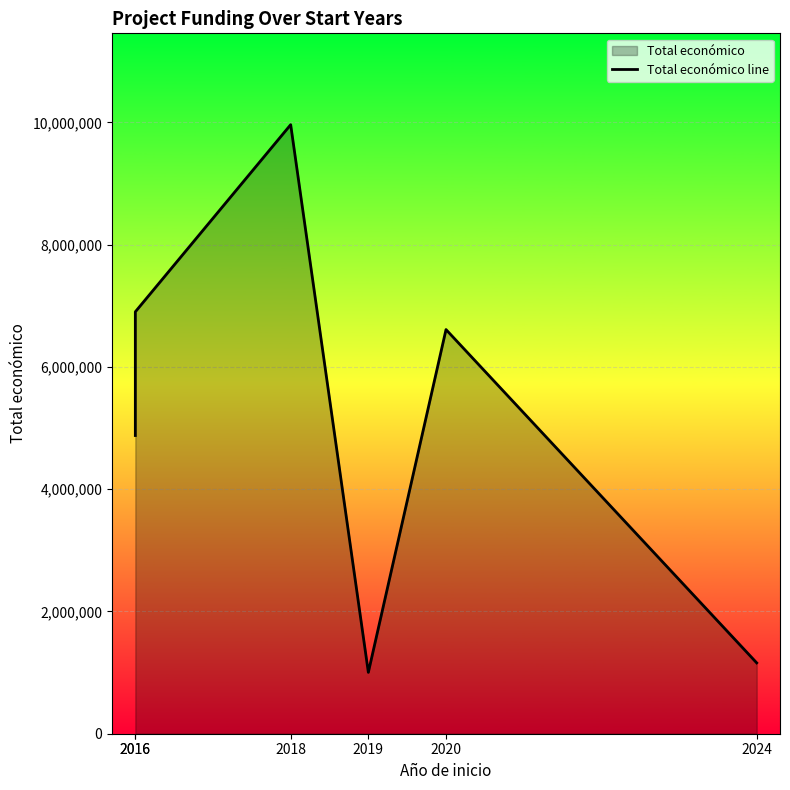

What is the change in value from 2016 to 2019?

-5899165